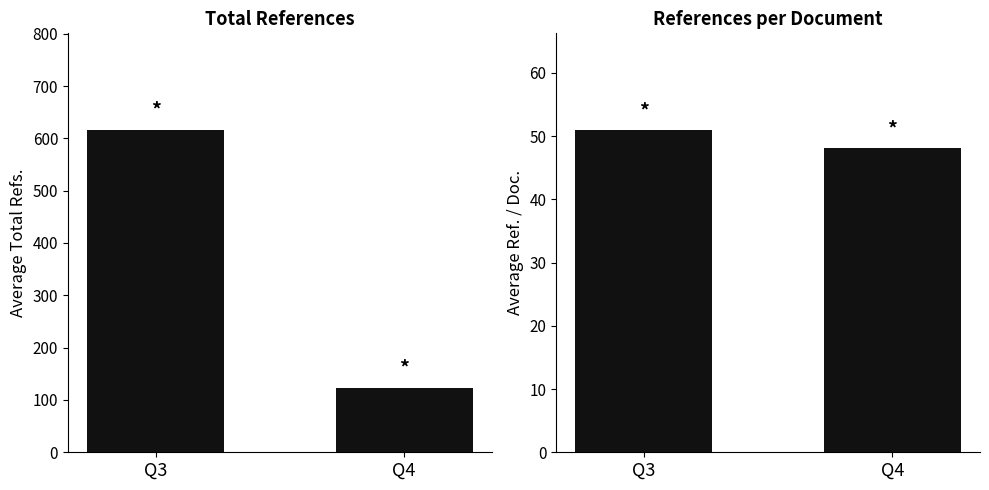

Which series changed the most between Q3 and Q4?

Avg Total Refs.